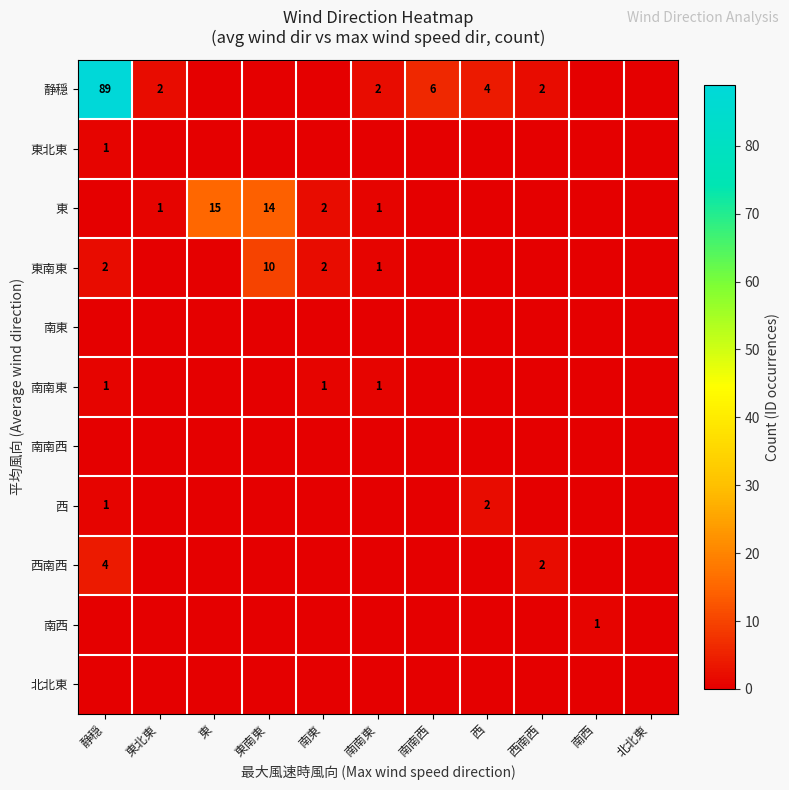

The 静穏 series shows 8 at 南南西. True or false?

False